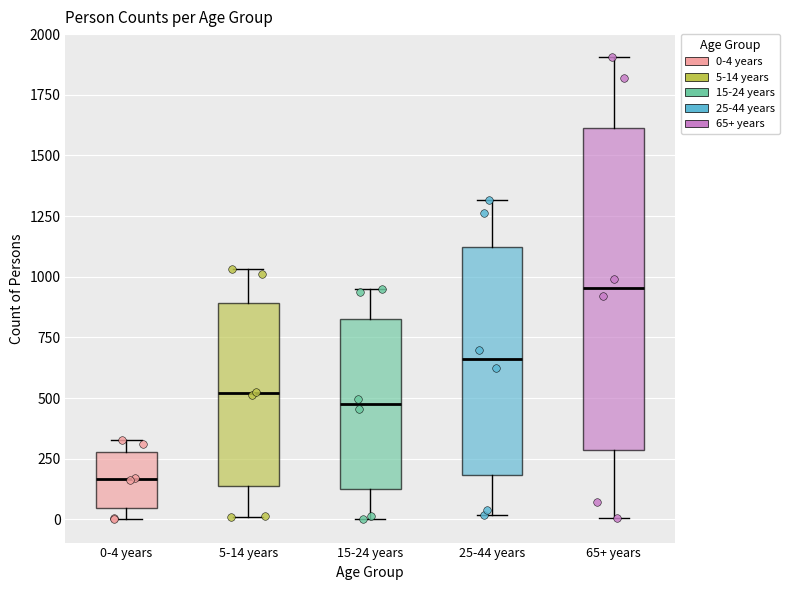

Reading left to right, read every box against the y-axis: the position of its median line, the range the box covers, and the ends of its whiskers. The values are not printed on the chart, so give them approximately, as read against the axis.

0-4 years: median 150, box 50 to 300, whiskers 0 to 350
5-14 years: median 500, box 150 to 900, whiskers 0 to 1050
15-24 years: median 500, box 100 to 850, whiskers 0 to 950
25-44 years: median 650, box 200 to 1100, whiskers 0 to 1300
65+ years: median 950, box 300 to 1600, whiskers 0 to 1900